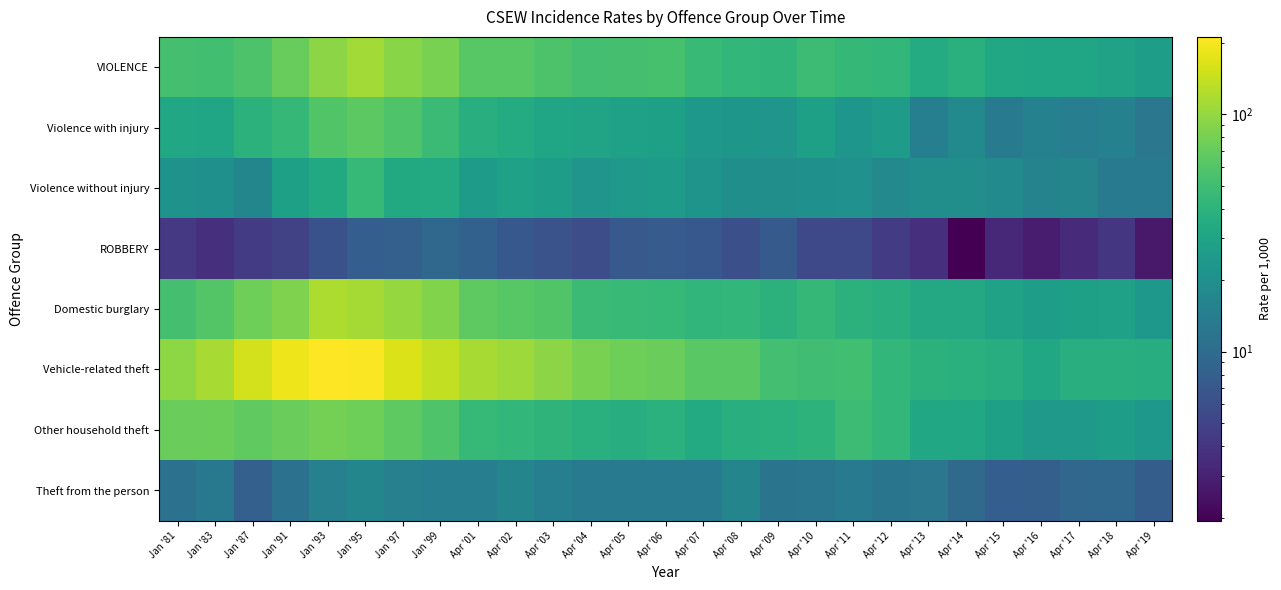

Which series has the largest total across all categories?

Vehicle-related theft